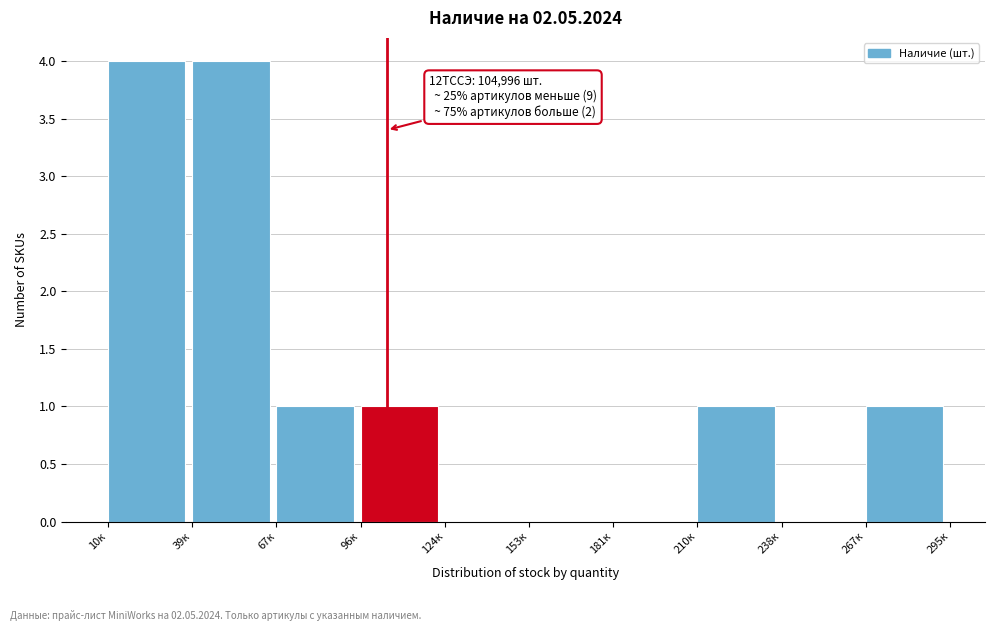

Reading right to left, list all the values displayed in this chart.

267к=1	238к=0	210к=1	181к=0	153к=0	124к=0	96к=1	67к=1	39к=4	10к=4